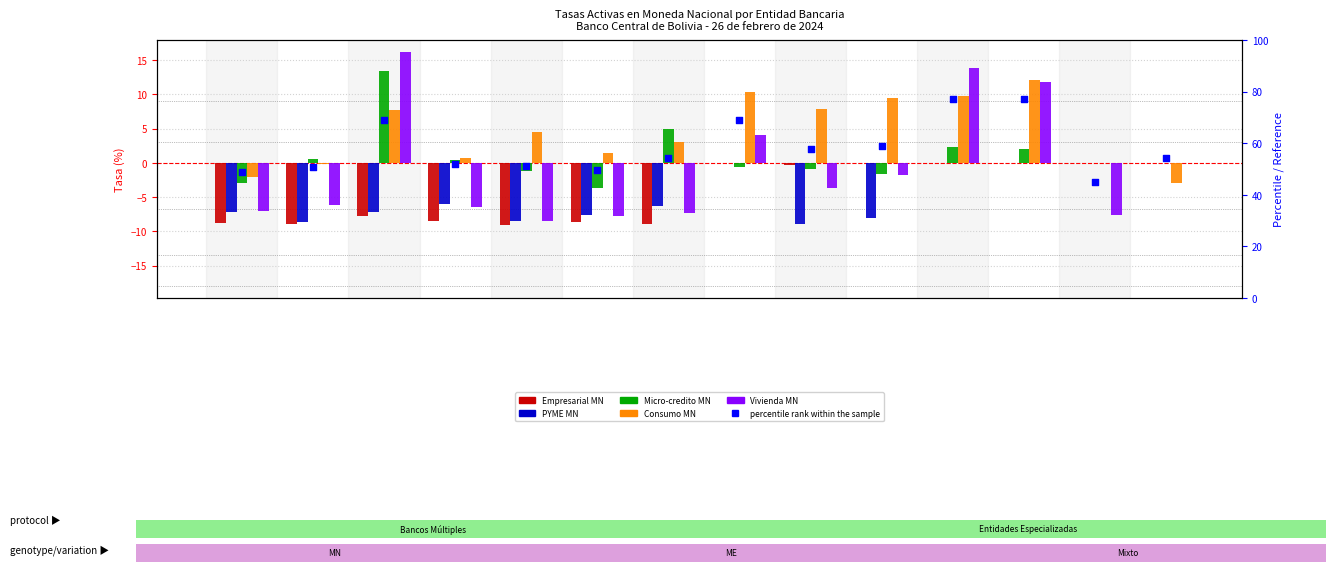

Which series has the largest Y range (max minus min)?

percentile rank within the sample